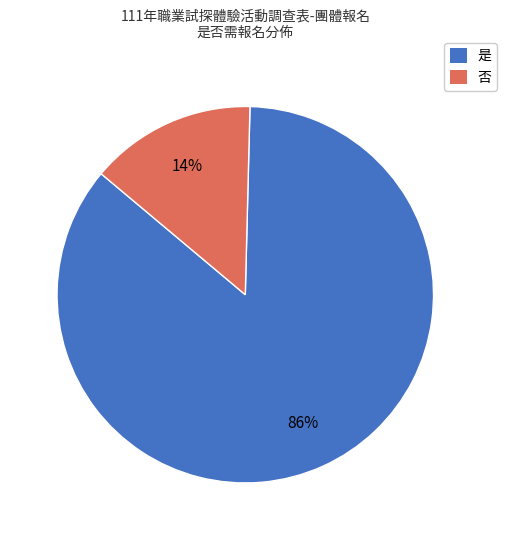

True or false: 是 accounts for 86% of the total.

True